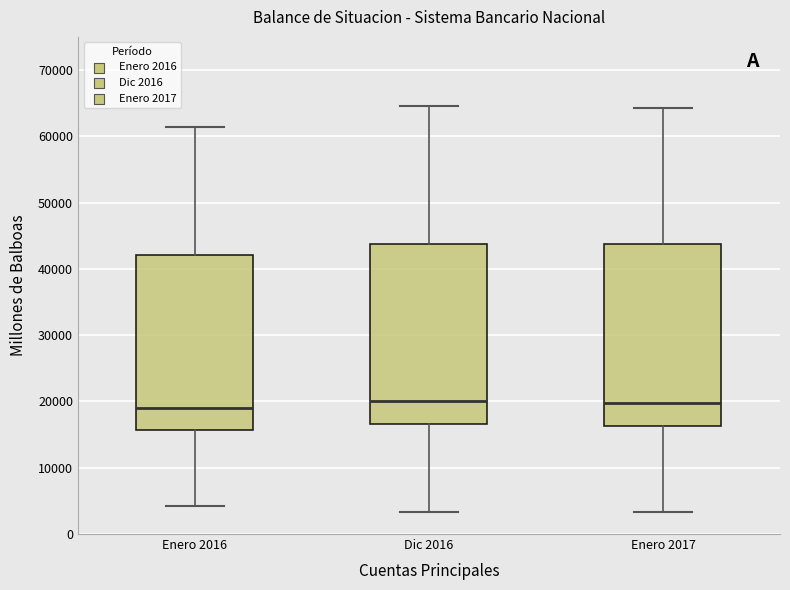

Where is the upper edge of the box for Enero 2017 on the y-axis? The values are not printed on the chart, so give them approximately, as read against the axis.

44000